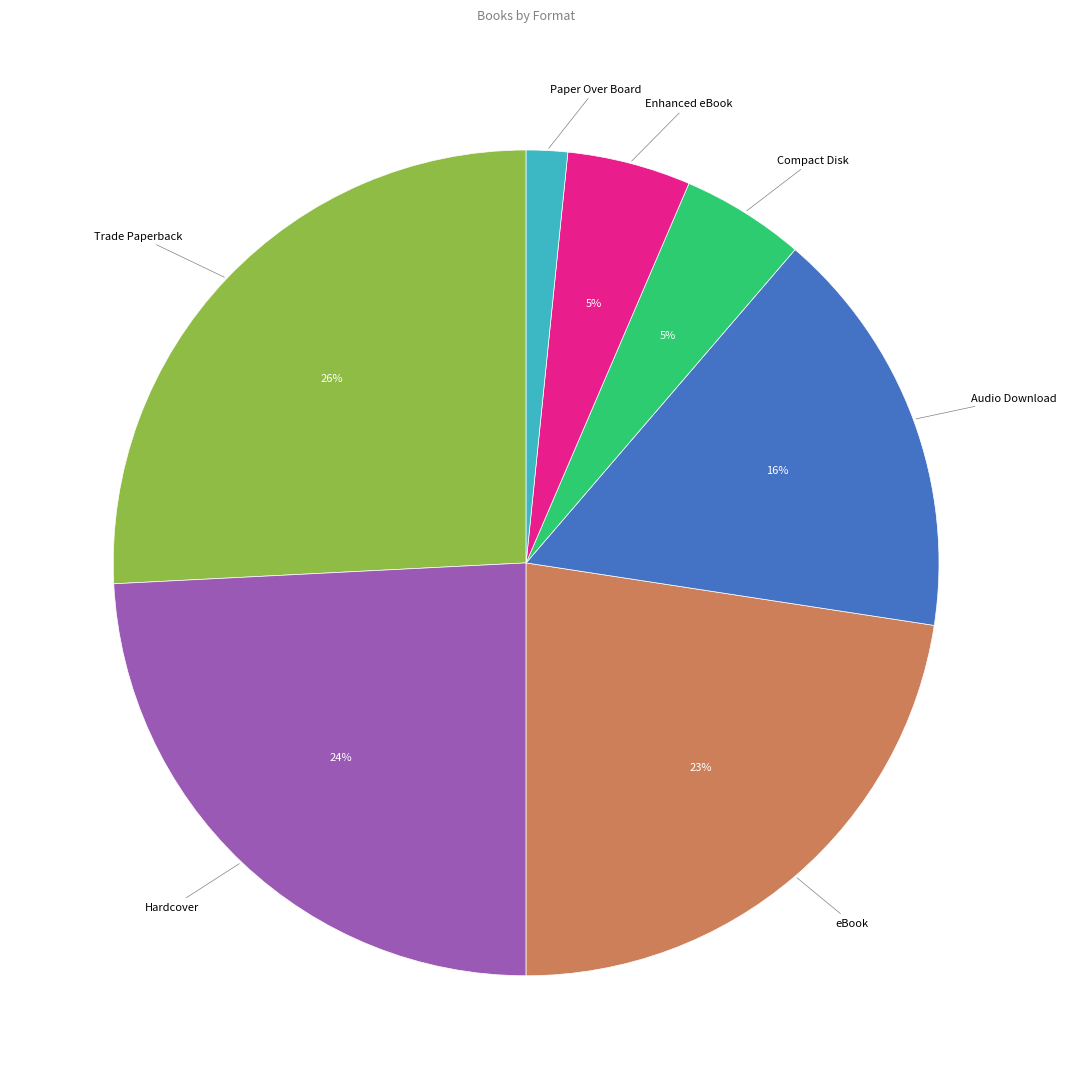

To the nearest percent, what is the average slice percentage?

14%